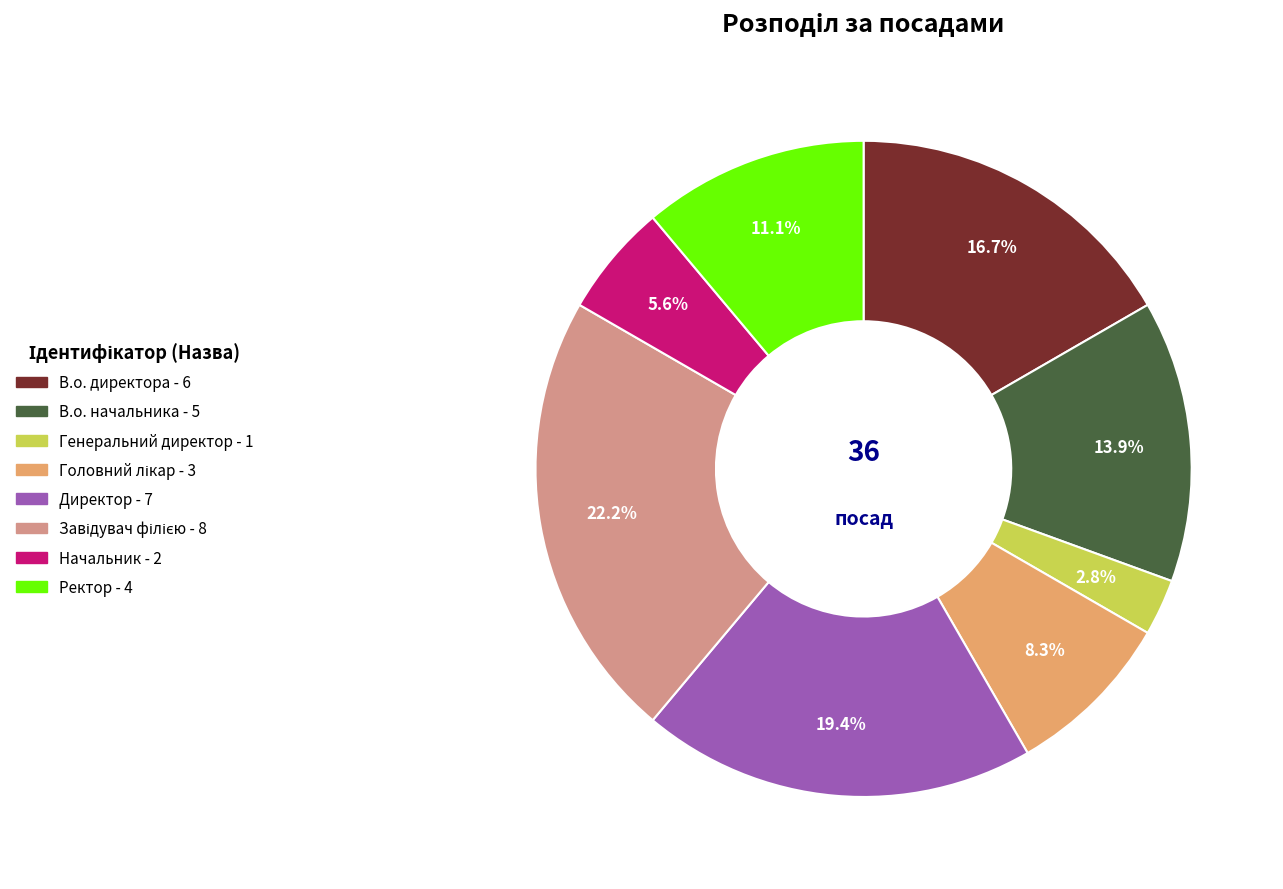

How much of the chart is everything except Начальник?

94.4%